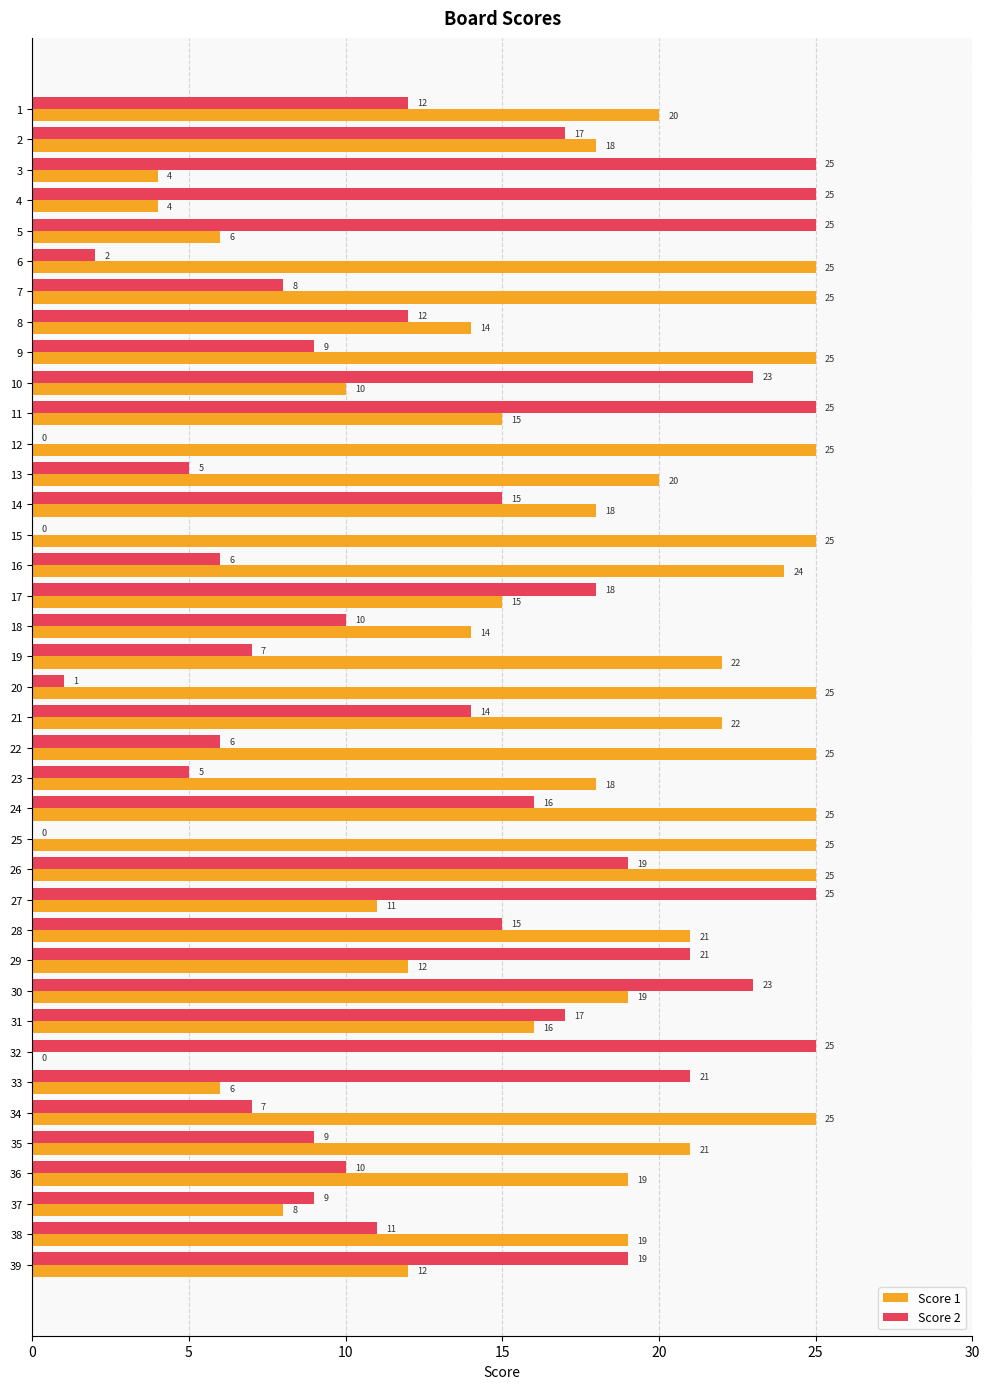

Read the Score 1 value at 30, to the nearest 10.

20